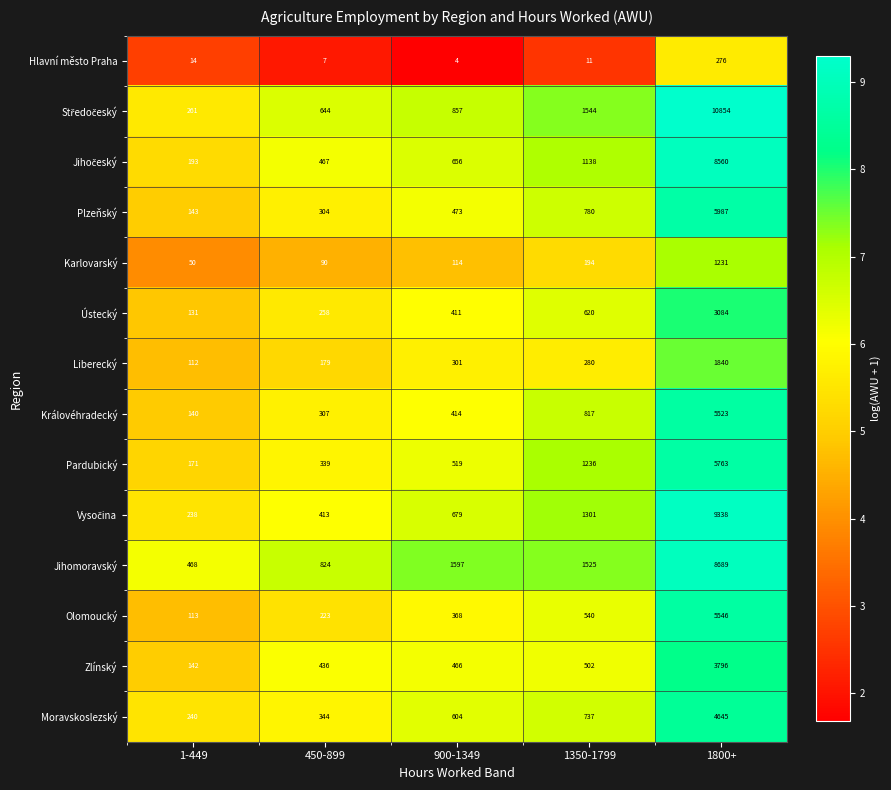

What is the difference between the Královéhradecký values at 1800+ and 1-449?

5383